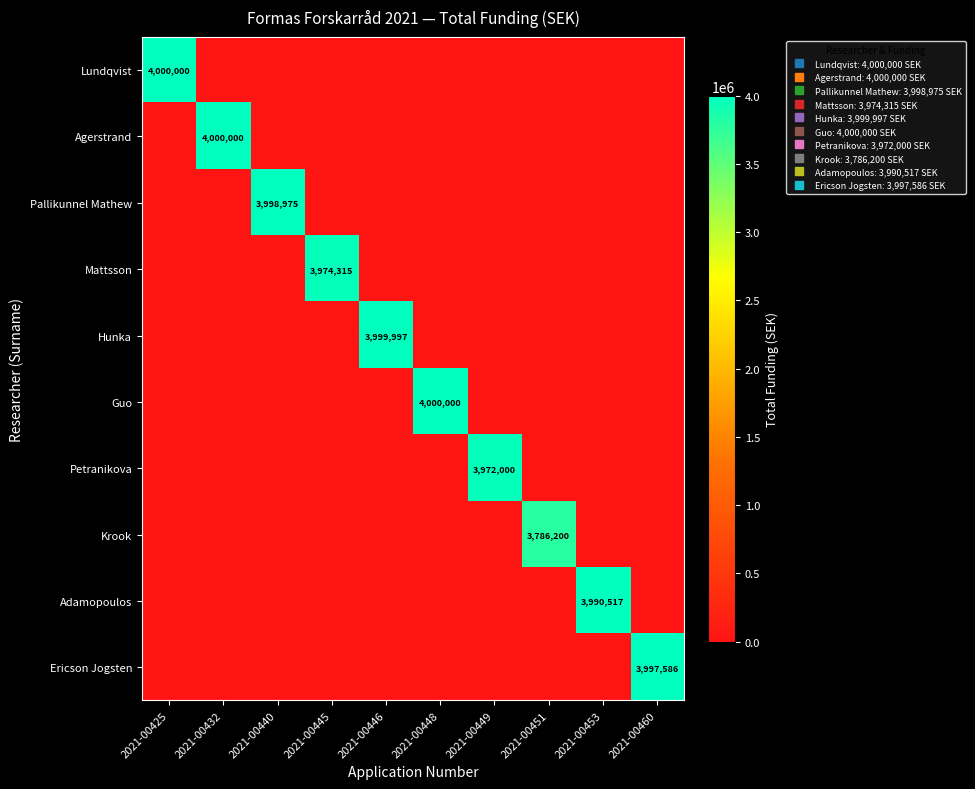

The value of Mattsson at 2021-00440 is 2761116. True or false?

False